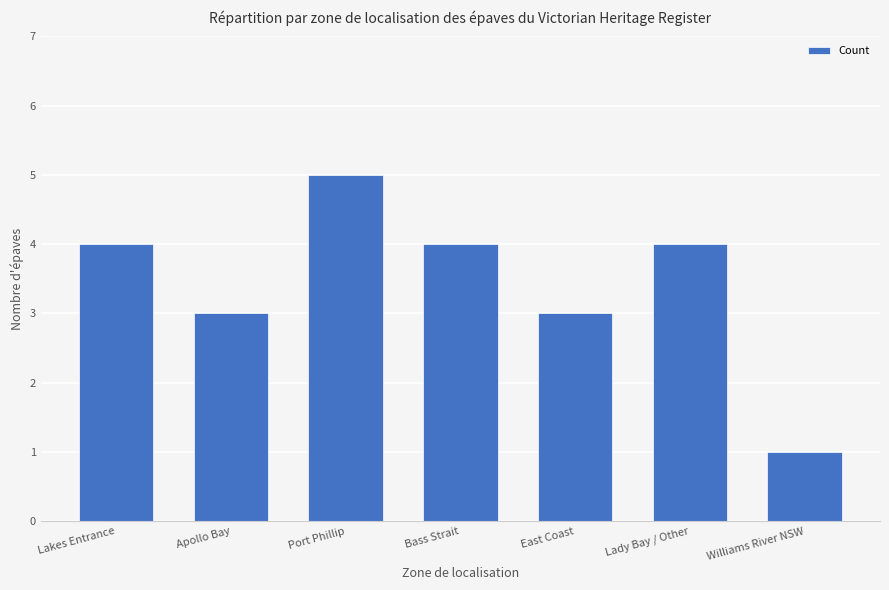

What is the greatest value displayed?

5